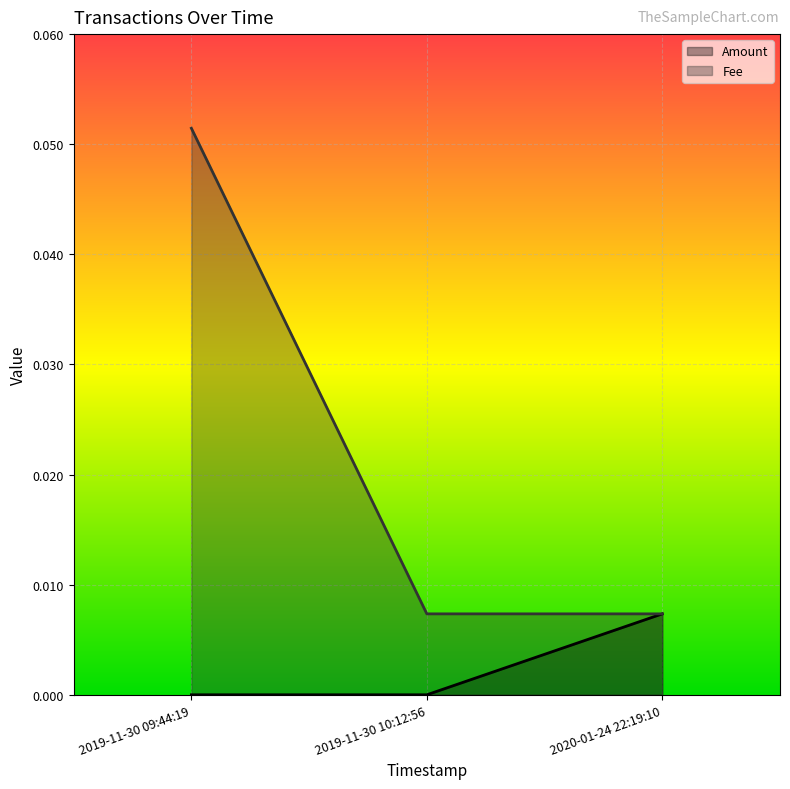

Rank the series by their average value, from highest to lowest.

Fee, Amount